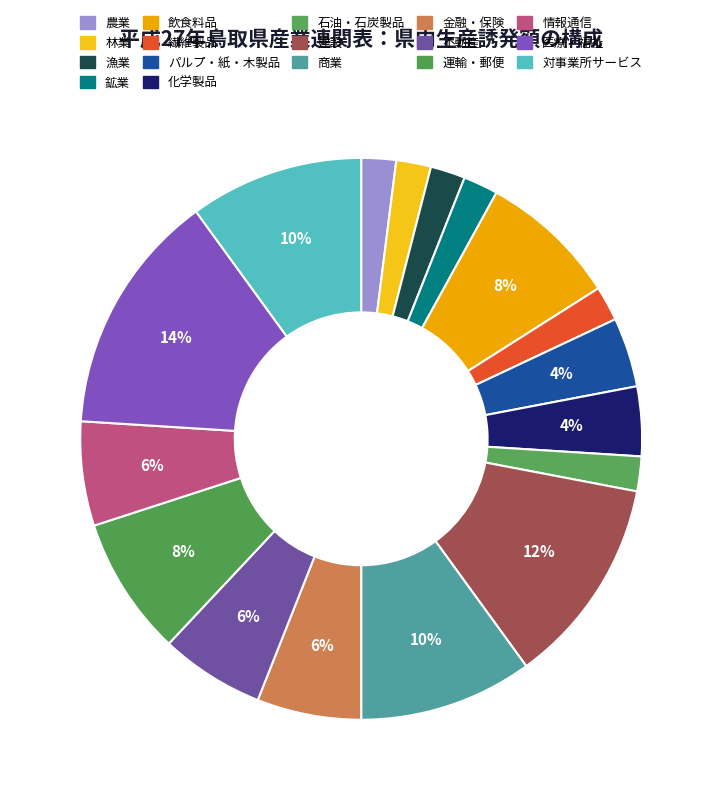

Approximately how many times larger is the value at 金融・保険 compared to 飲食料品?

0.8